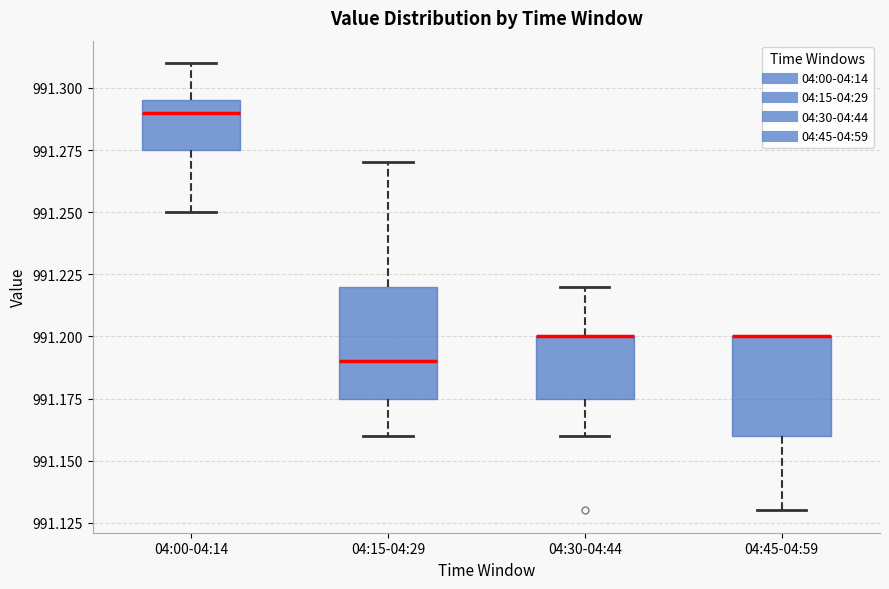

Reading left to right, transcribe this box plot: for each box, give where its median line is, the range the box spans, and where its two whiskers end, as read against the y-axis. The values are not printed on the chart, so give them approximately, as read against the axis.

04:00-04:14: median 991.290, box 991.275 to 991.295, whiskers 991.250 to 991.310
04:15-04:29: median 991.190, box 991.175 to 991.220, whiskers 991.160 to 991.270
04:30-04:44: median 991.200 (drawn on the box's upper edge), box 991.175 to 991.200, whiskers 991.160 to 991.220
04:45-04:59: median 991.200 (drawn on the box's upper edge), box 991.160 to 991.200, whiskers 991.130 to 991.200